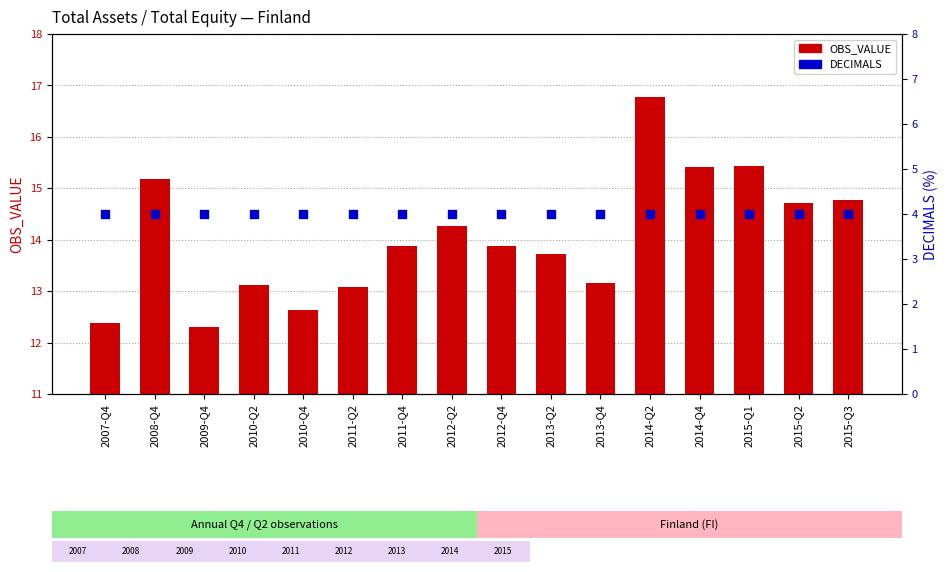

Which series has the widest spread of Y values?

OBS_VALUE